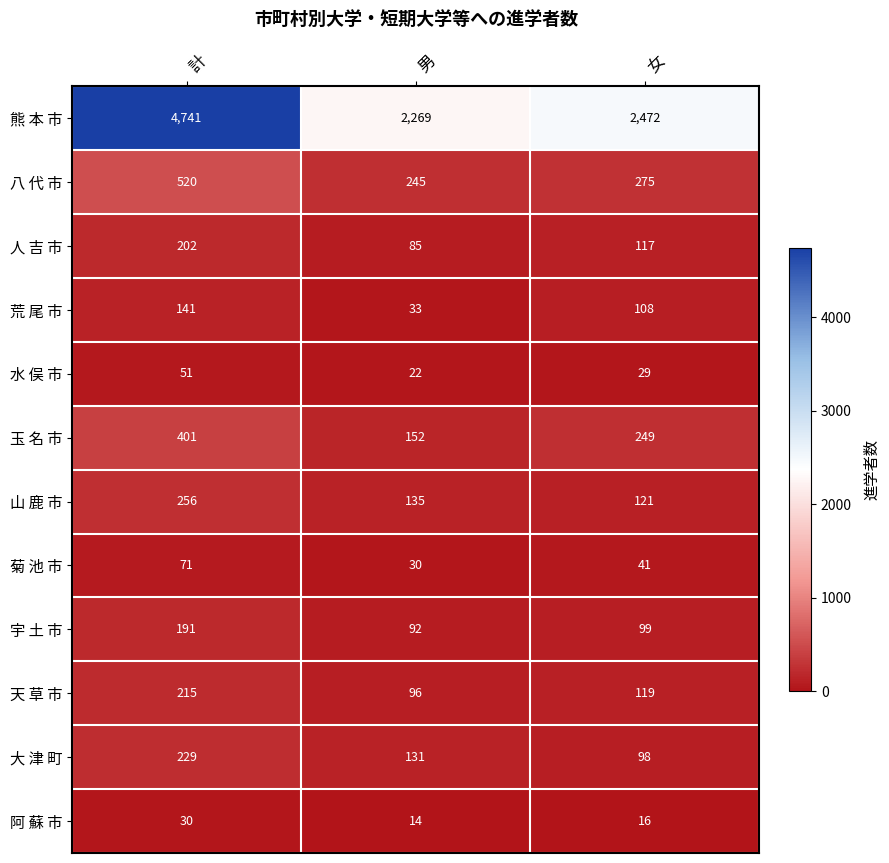

What is the difference between the highest and lowest values at 男?

2255